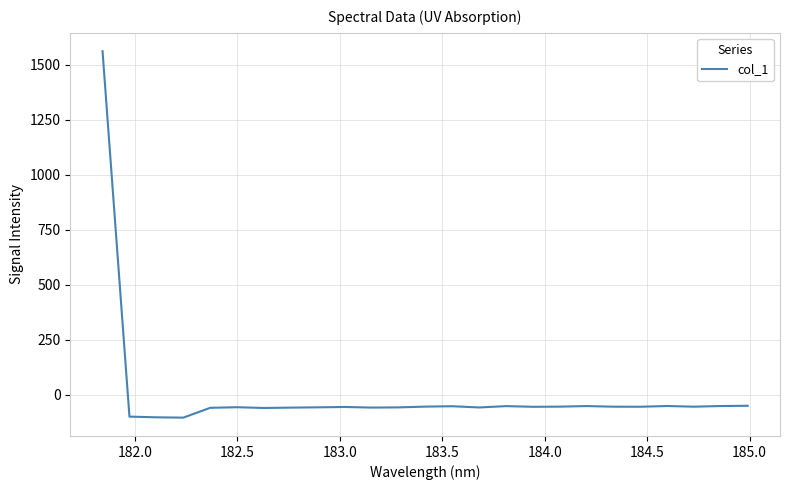

What is the average value?

4.0